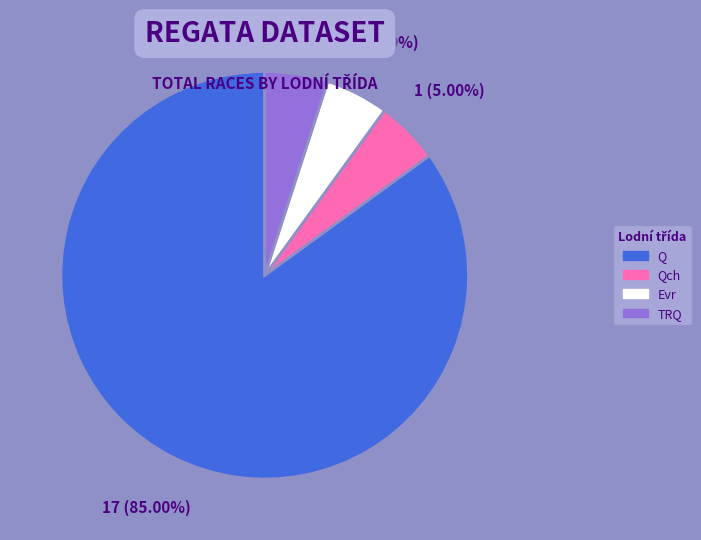

Is there a majority slice in this chart?

Yes